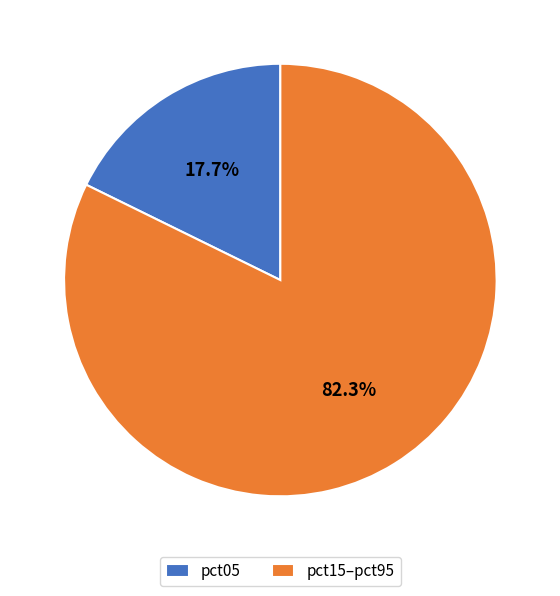

How many slices are in this pie chart?

2